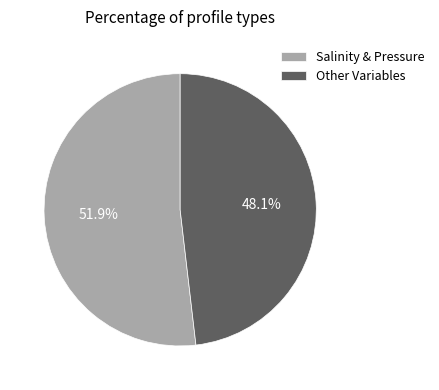

Does any single category account for the majority?

Yes